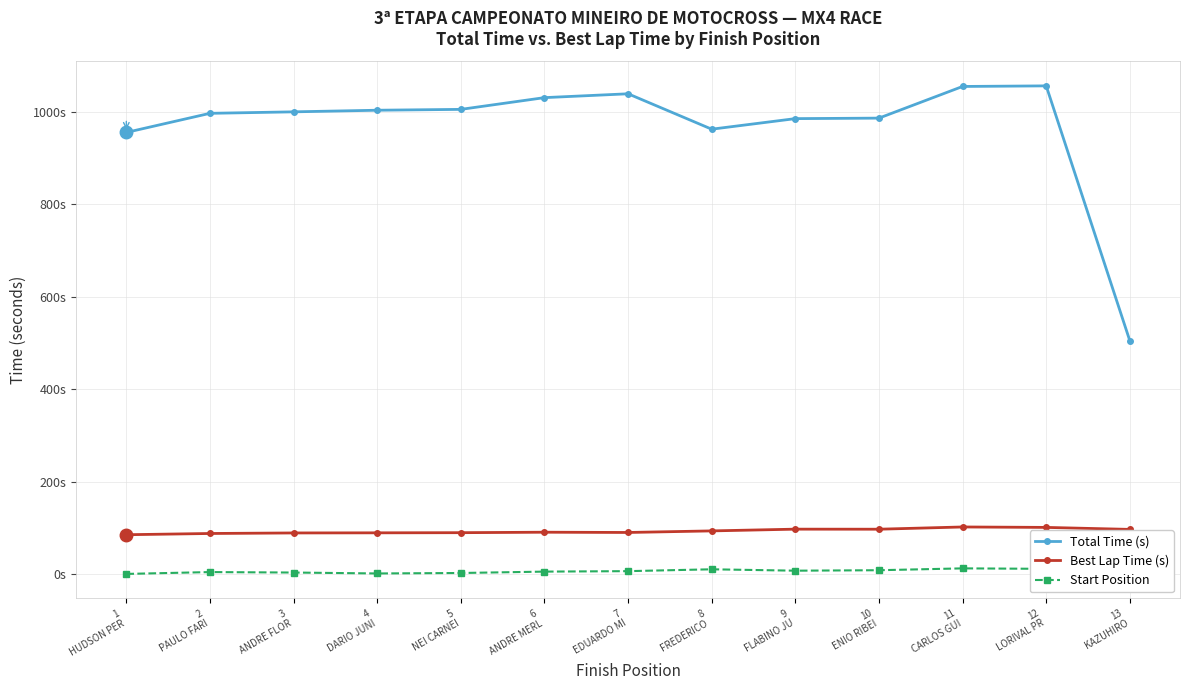

What is the label of the 4th point from the right?

10
ENIO RIBEI